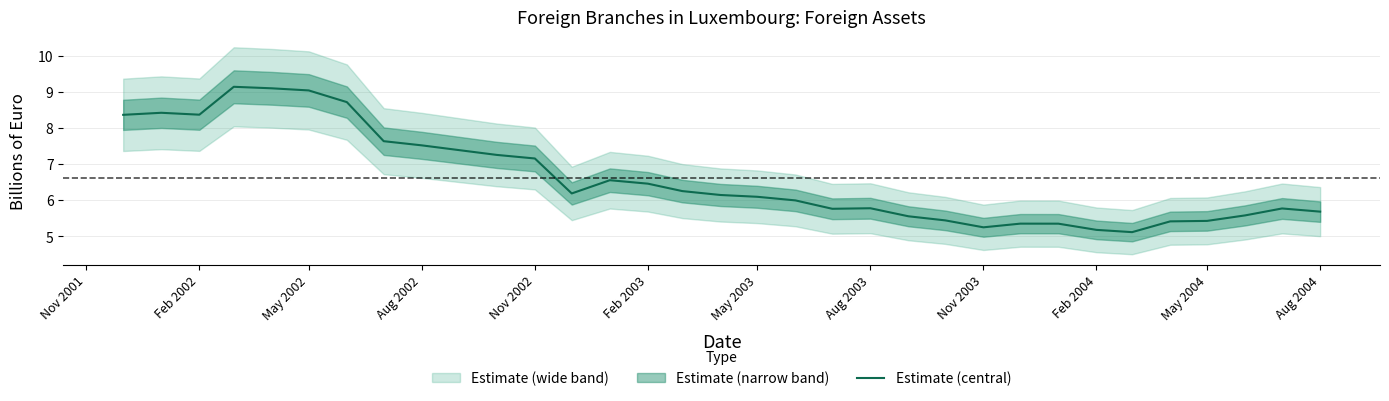

True or false: Estimate (central) has a value of 9.6 at Aug 2004.

False